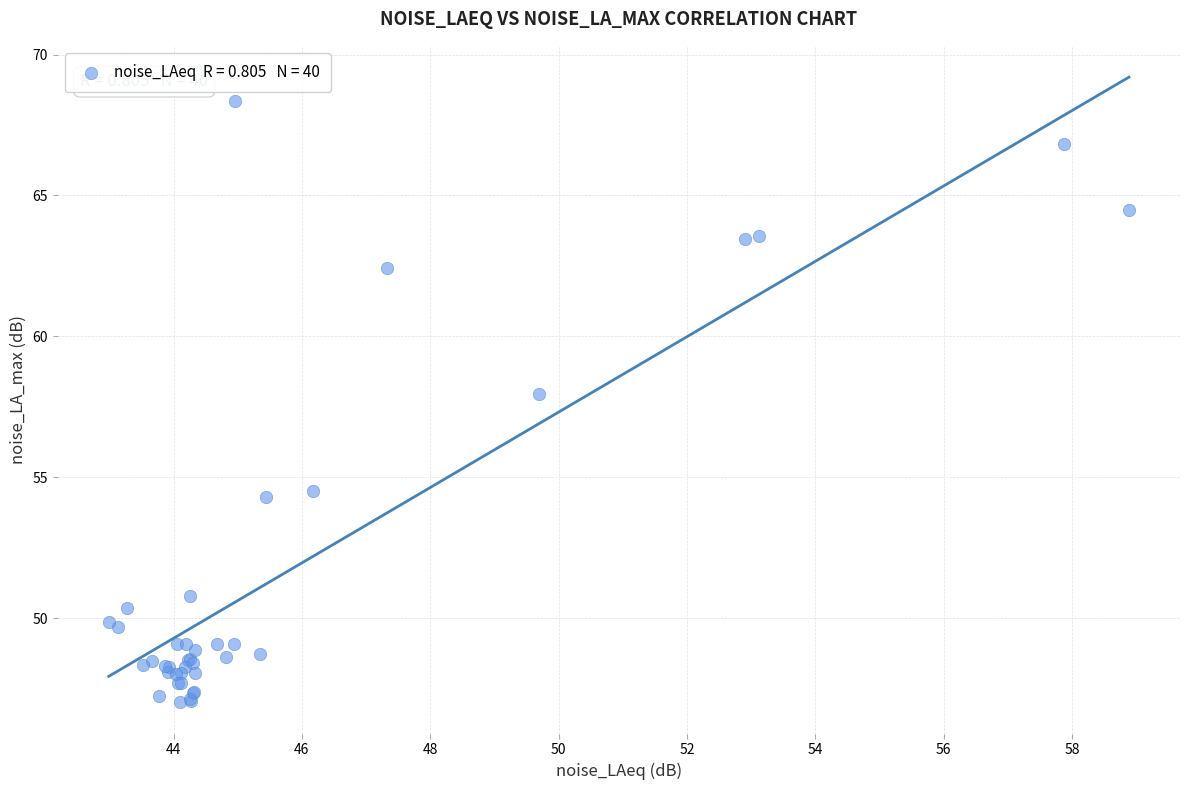

What Y value in the scatter plot is closest to 57?

57.9